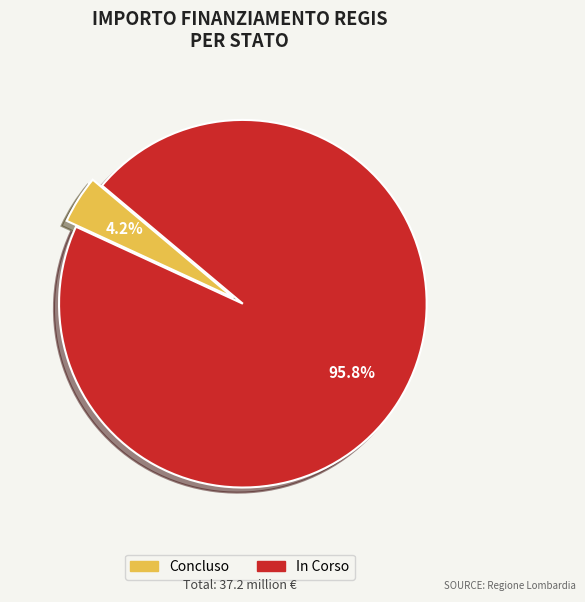

Is there a majority slice in this chart?

Yes